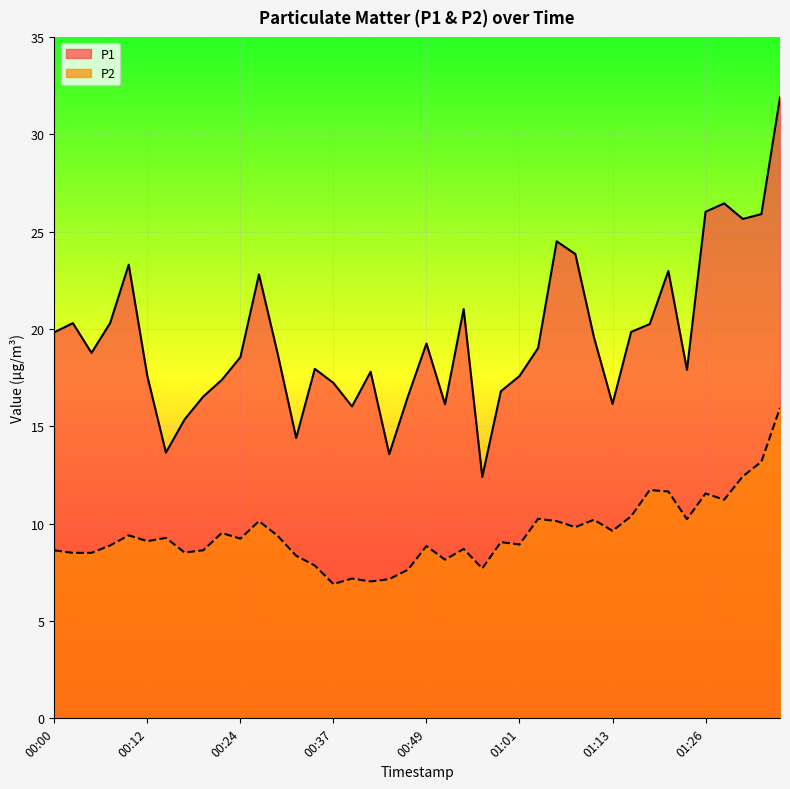

True or false: P1 and P2 cross at least once.

False